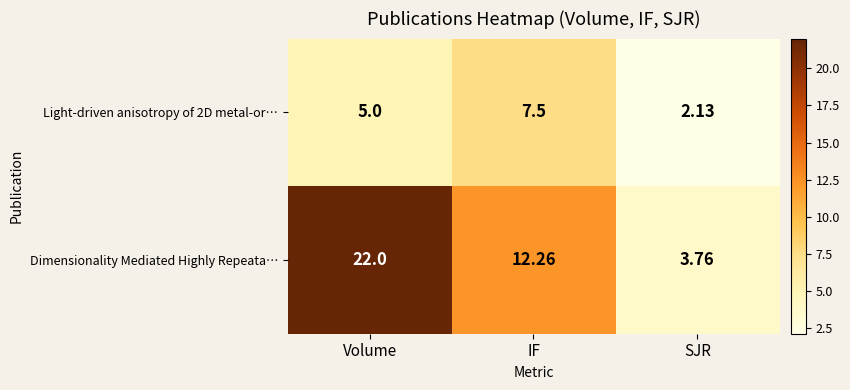

At SJR, list the series in order from smallest to largest.

Light-driven anisotropy of 2D metal-or…, Dimensionality Mediated Highly Repeata…